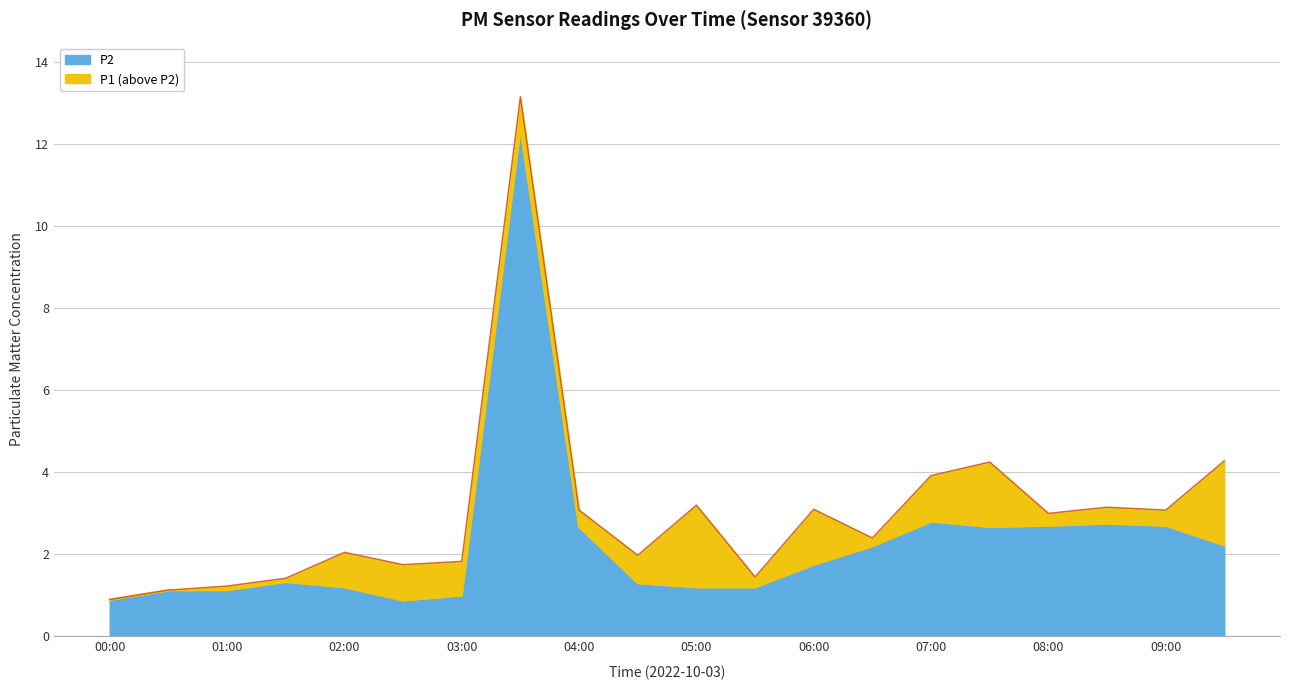

How many interior local valleys does the P1 series have?

6